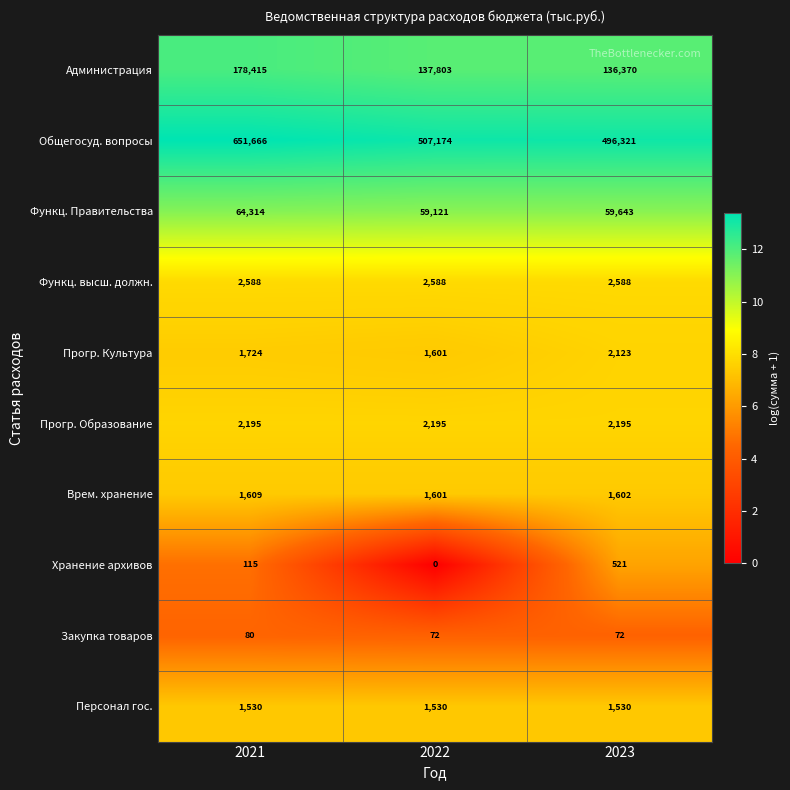

Reading right to left, extract all data points from this chart.

Администрация: 2023=136370	2022=137803	2021=178415
Общегосуд. вопросы: 2023=496321	2022=507174	2021=651666
Функц. Правительства: 2023=59643	2022=59121	2021=64314
Функц. высш. должн.: 2023=2588	2022=2588	2021=2588
Прогр. Культура: 2023=2123	2022=1601	2021=1724
Прогр. Образование: 2023=2195	2022=2195	2021=2195
Врем. хранение: 2023=1602	2022=1601	2021=1609
Хранение архивов: 2023=521	2022=0	2021=115
Закупка товаров: 2023=72	2022=72	2021=80
Персонал гос.: 2023=1530	2022=1530	2021=1530